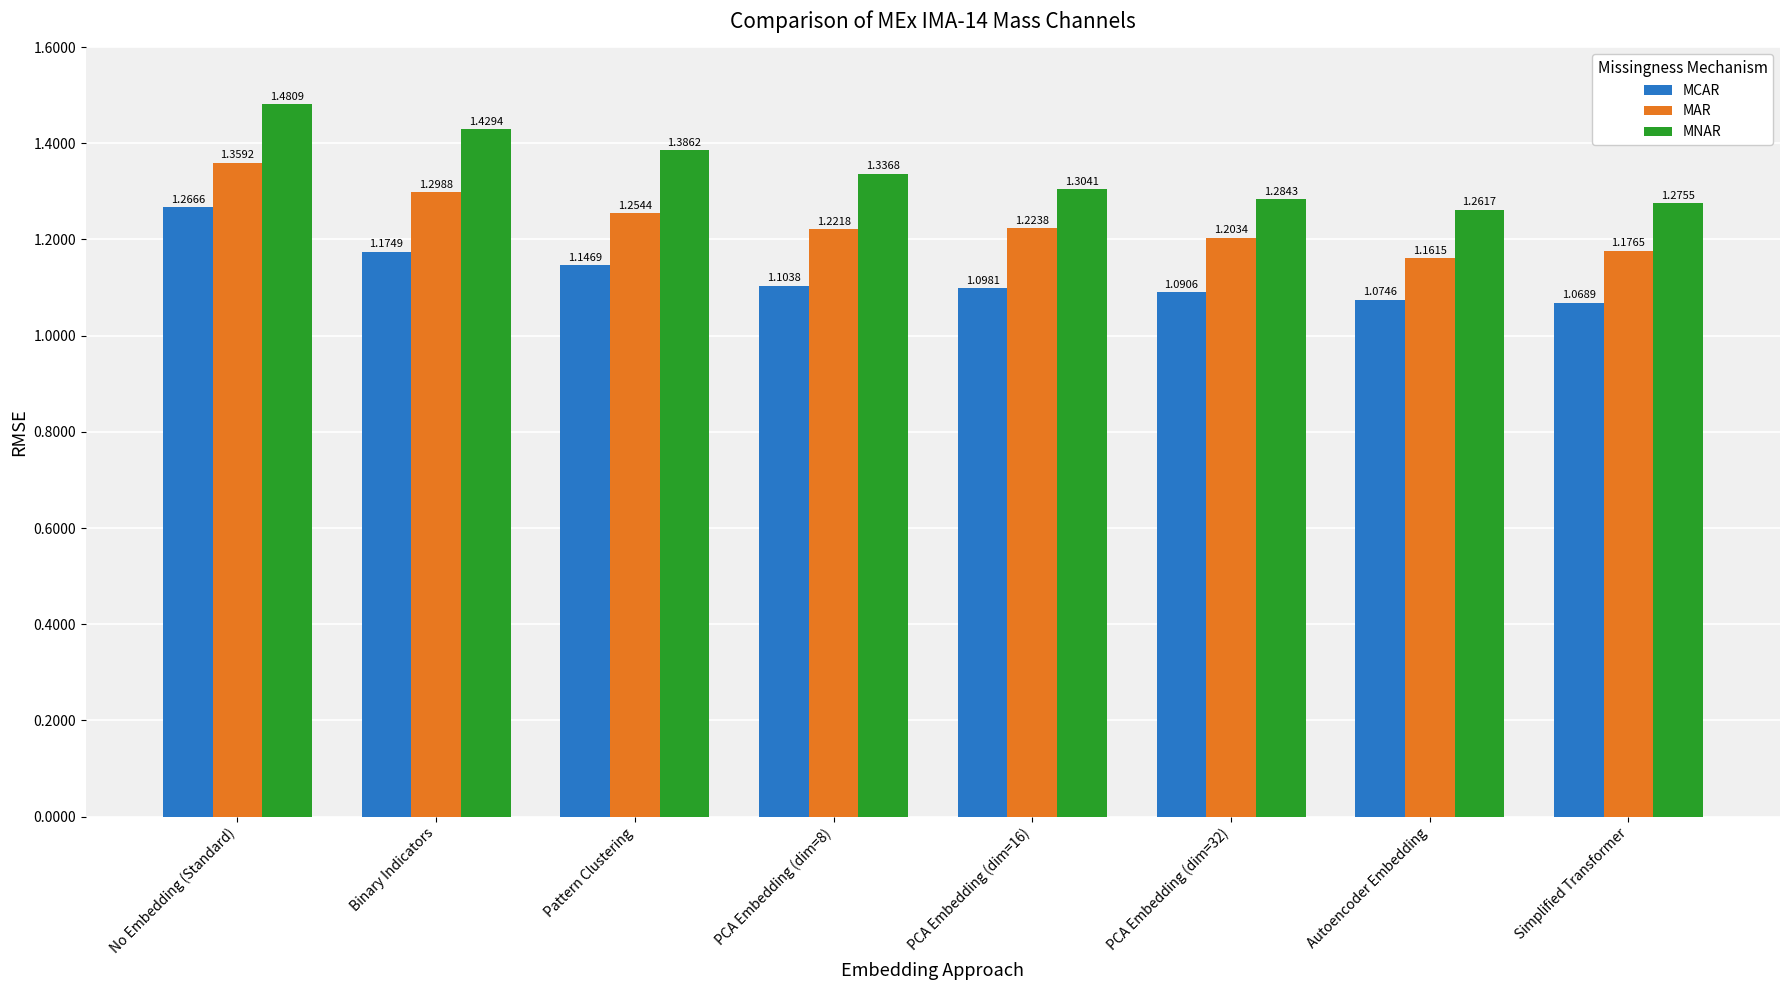

At PCA Embedding (dim=32), list the series in order from largest to smallest.

MNAR, MAR, MCAR